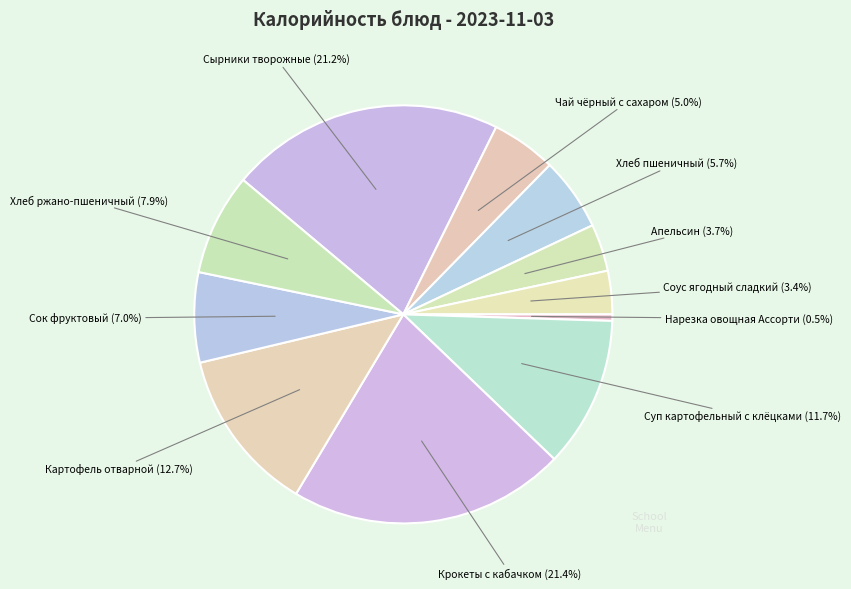

How much of the chart is everything except Нарезка овощная Ассорти?

99.5%